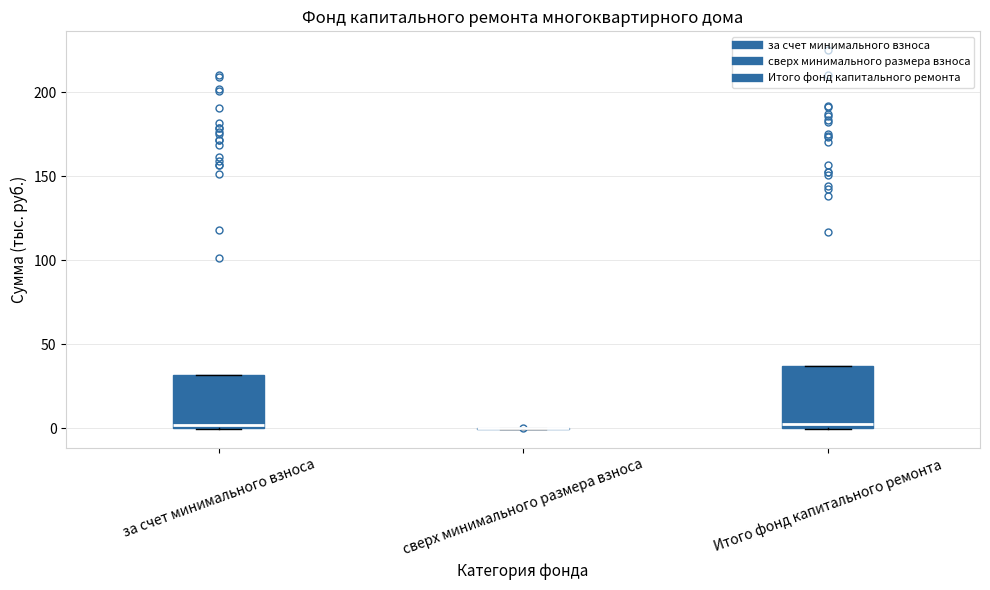

Reading left to right, read every box against the y-axis: the position of its median line, the range the box covers, and the ends of its whiskers. The values are not printed on the chart, so give them approximately, as read against the axis.

за счет минимального взноса: median 0 (just above the box's lower edge), box 0 to 30, whiskers 0 to 30
сверх минимального размера взноса: box collapsed to a line at 0, whiskers 0 to 0
Итого фонд капитального ремонта: median 0 (just above the box's lower edge), box 0 to 35, whiskers 0 to 35